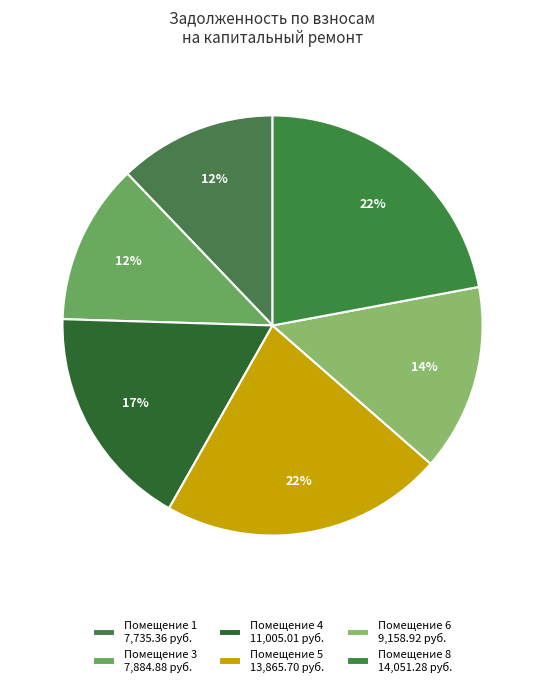

How many slices are in this pie chart?

6